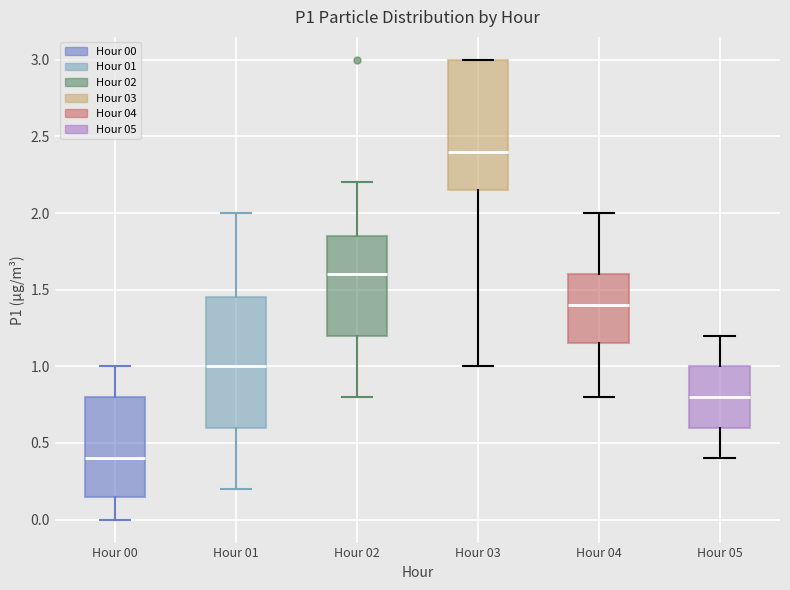

Reading left to right, read every box against the y-axis: the position of its median line, the range the box covers, and the ends of its whiskers. The values are not printed on the chart, so give them approximately, as read against the axis.

Hour 00: median 0.40, box 0.15 to 0.80, whiskers 0.00 to 1.00
Hour 01: median 1.00, box 0.60 to 1.45, whiskers 0.20 to 2.00
Hour 02: median 1.60, box 1.20 to 1.85, whiskers 0.80 to 2.20
Hour 03: median 2.40, box 2.15 to 3.00, whiskers 1.00 to 3.00
Hour 04: median 1.40, box 1.15 to 1.60, whiskers 0.80 to 2.00
Hour 05: median 0.80, box 0.60 to 1.00, whiskers 0.40 to 1.20